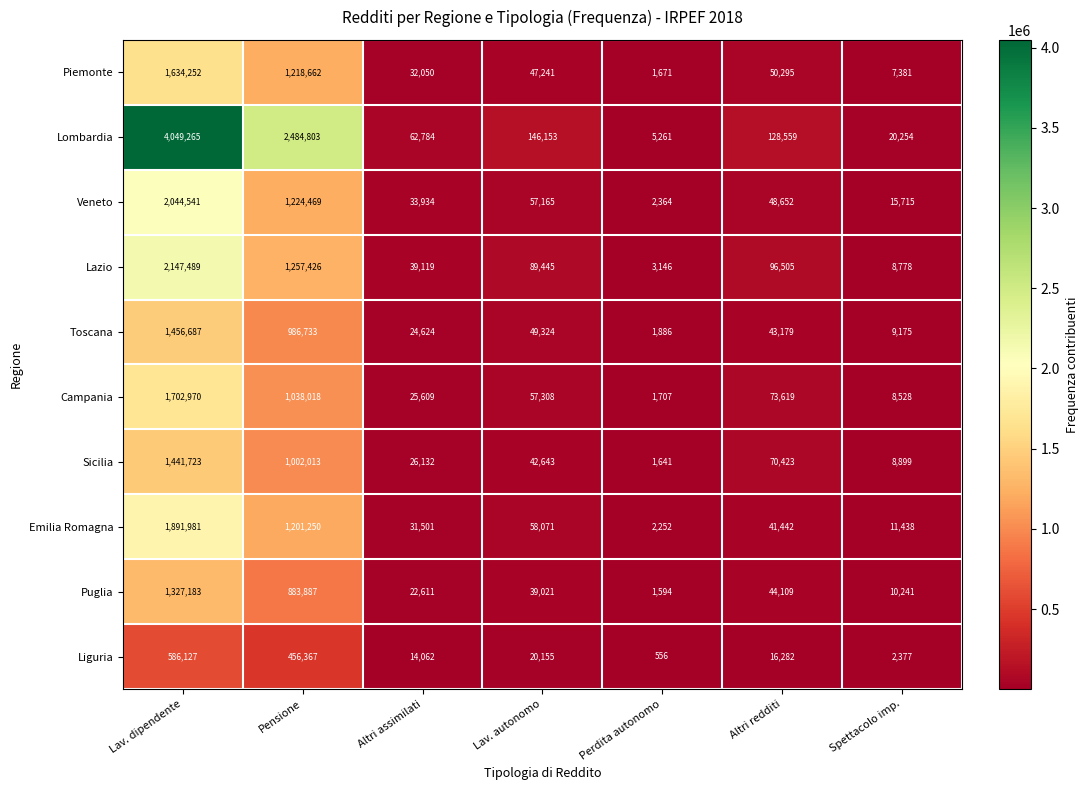

List the series in order of their peak value, highest first.

Lombardia, Lazio, Veneto, Emilia Romagna, Campania, Piemonte, Toscana, Sicilia, Puglia, Liguria